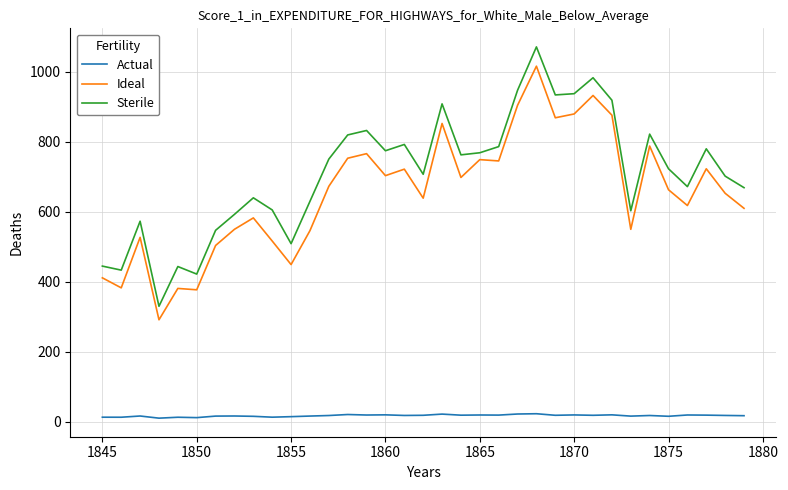

Which series has the largest total across all categories?

Sterile